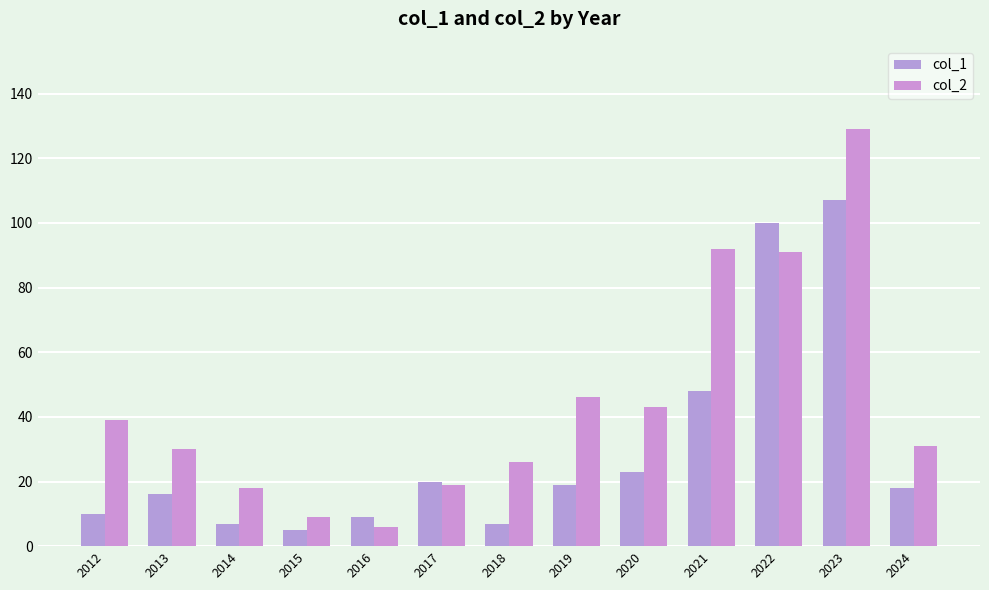

What is the total value across all series at 2024?

49